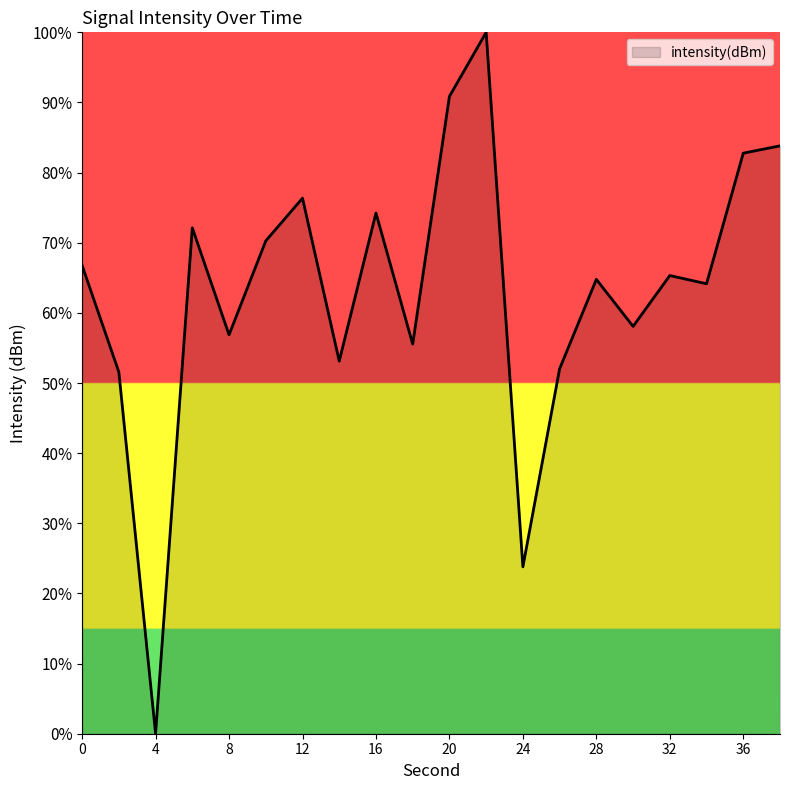

What is the difference between the maximum and second lowest values?

76.2